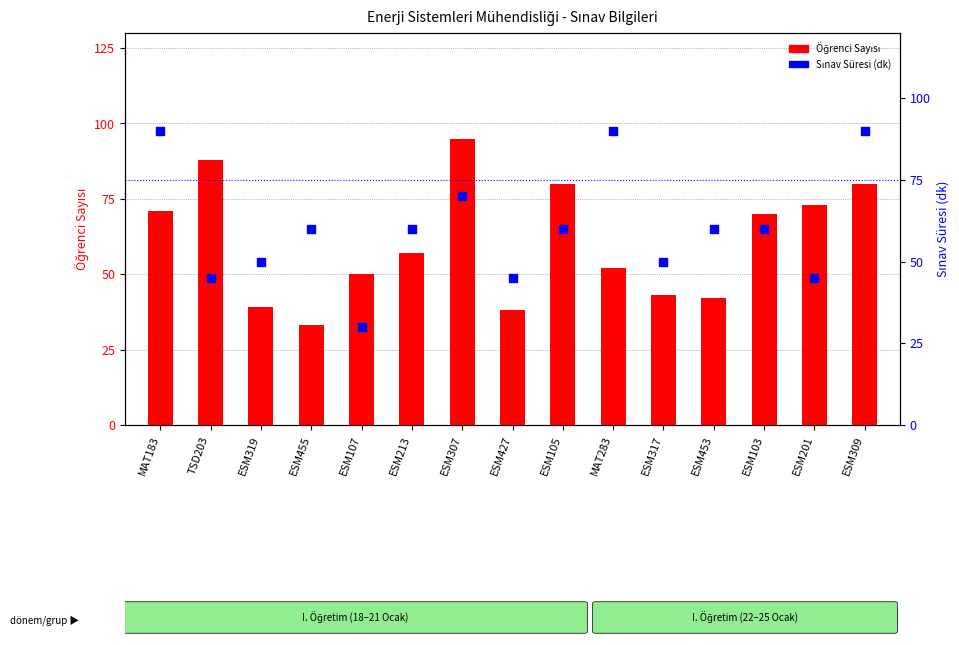

Which series has the largest Y range (max minus min)?

Öğrenci Sayısı